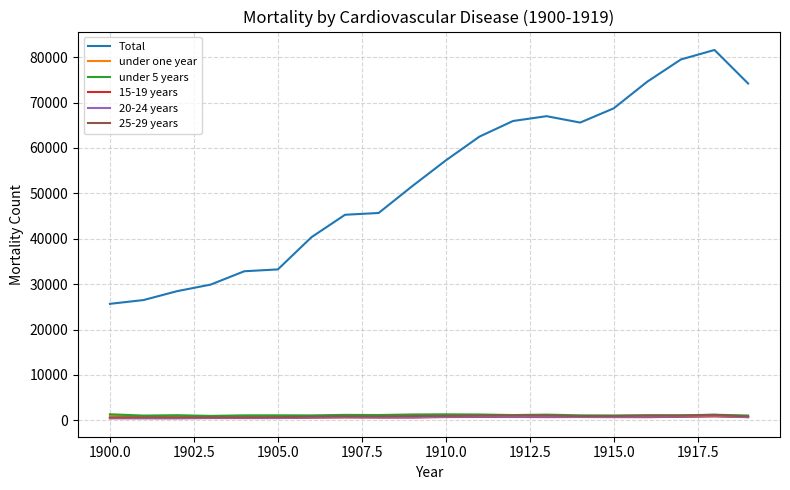

True or false: under 5 years and Total intersect in this chart.

False